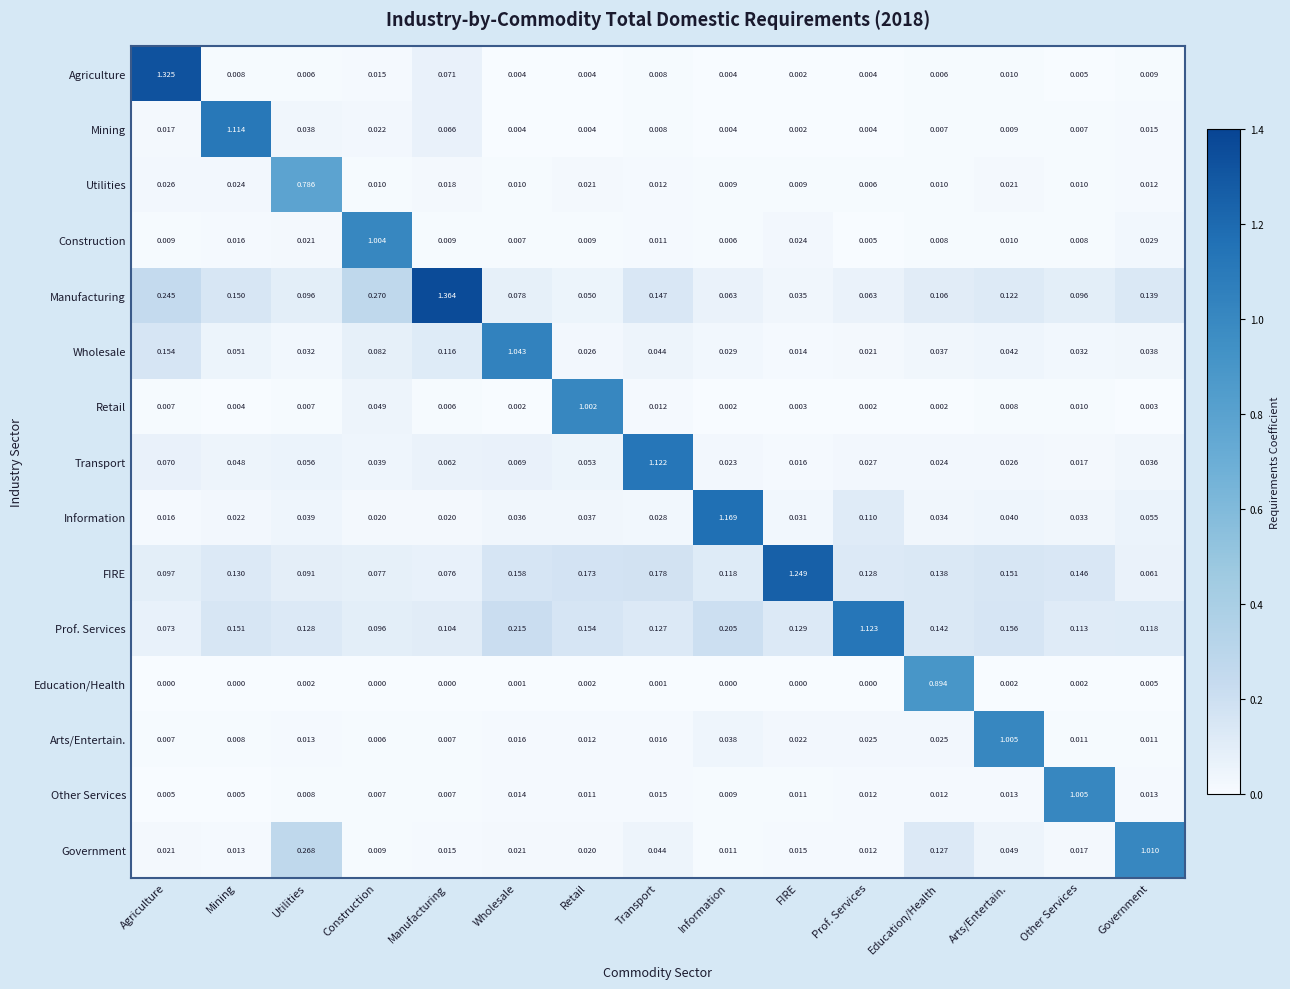

Where is Mining nearest to the value 0?

FIRE